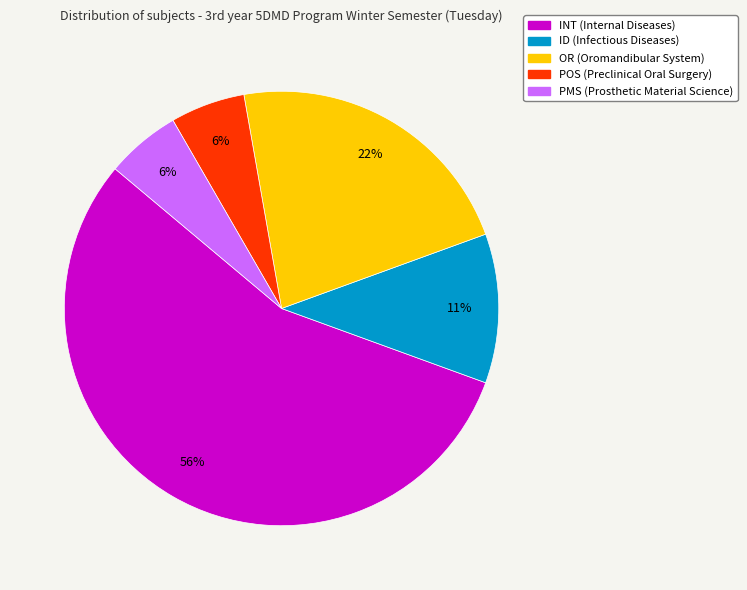

True or false: OR (Oromandibular System) accounts for 22% of the total.

True